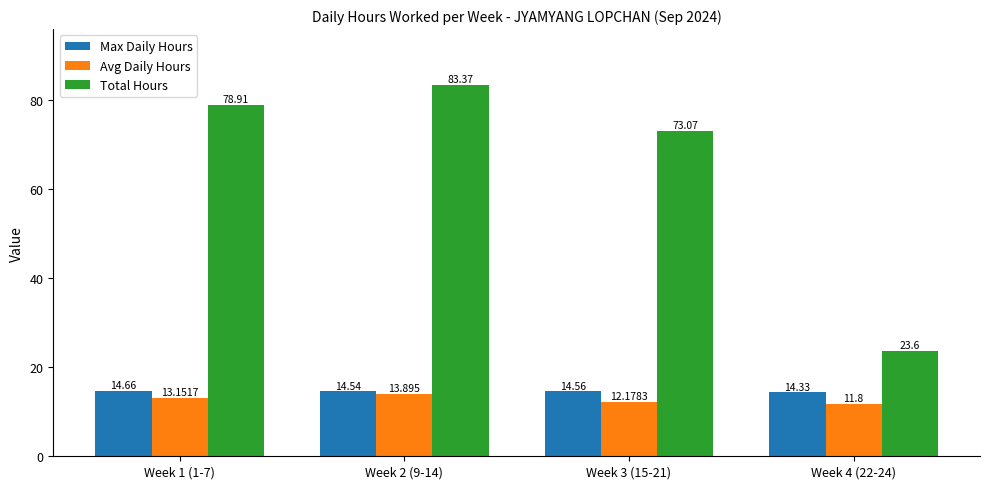

Reading left to right, what are all the values shown in this chart?

Max Daily Hours: 14.7	14.5	14.6	14.3
Avg Daily Hours: 13.2	13.9	12.2	11.8
Total Hours: 78.9	83.4	73.1	23.6